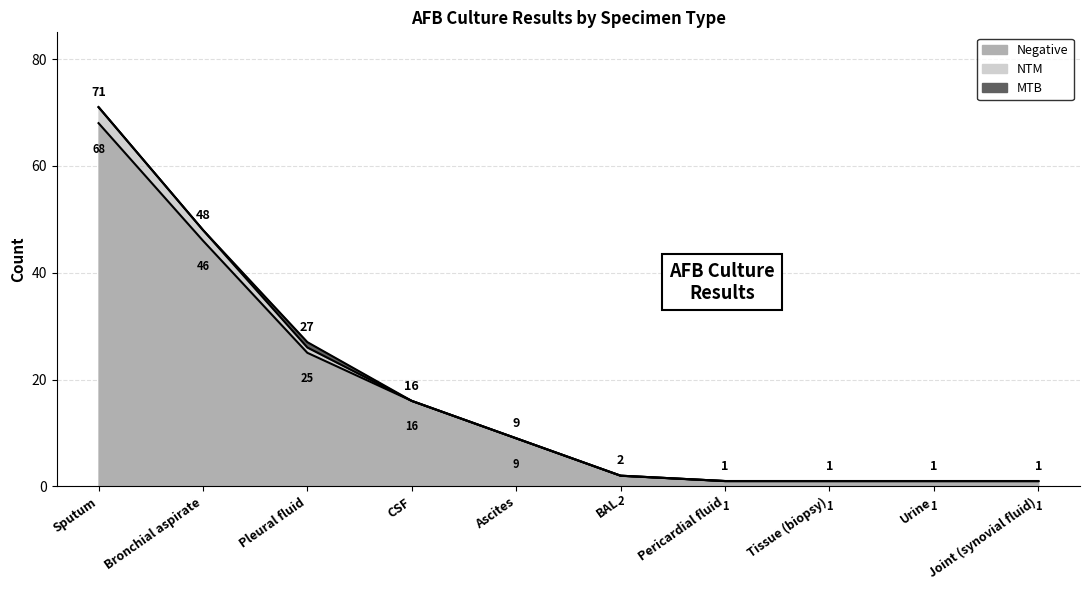

What is the difference between the maximum and minimum values in the Negative series?

67